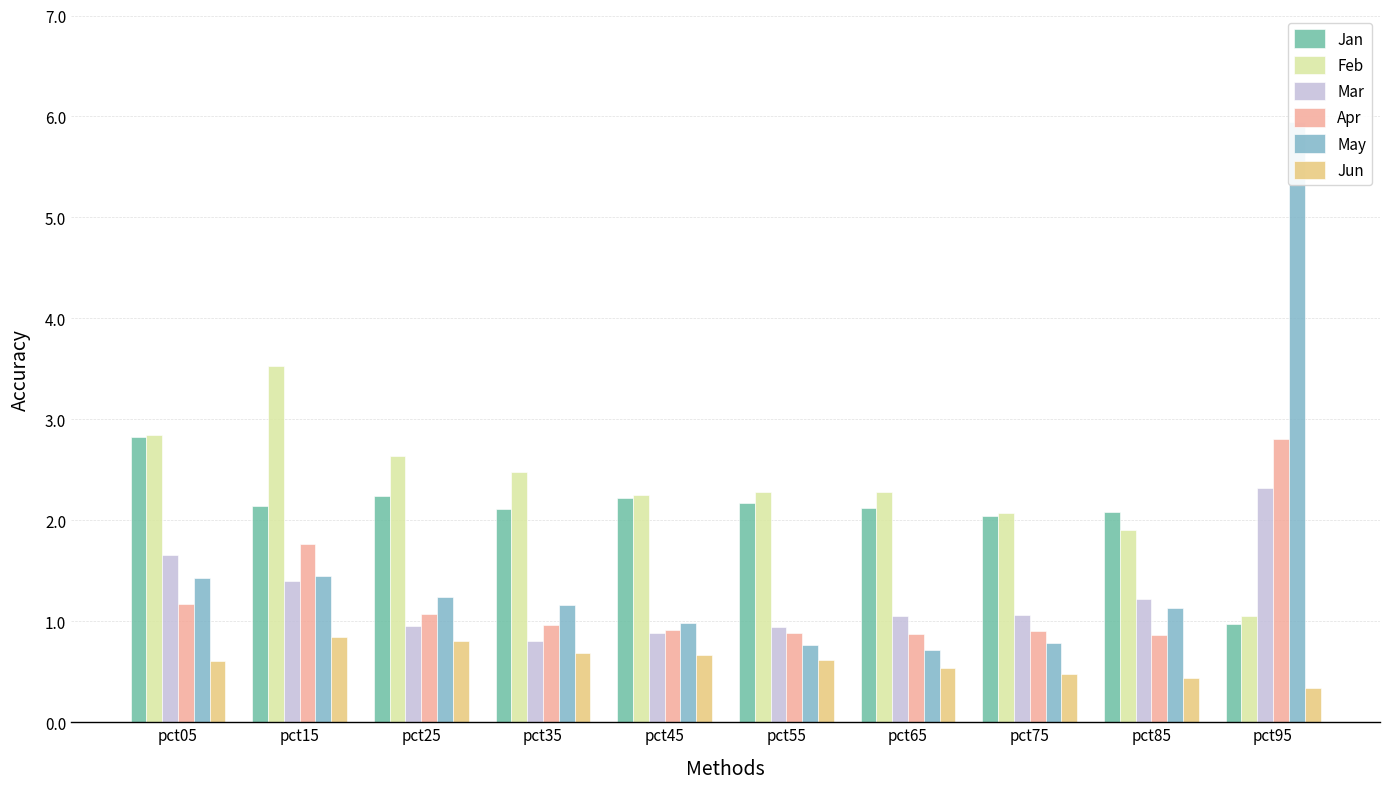

What is the greatest value displayed?

5.9